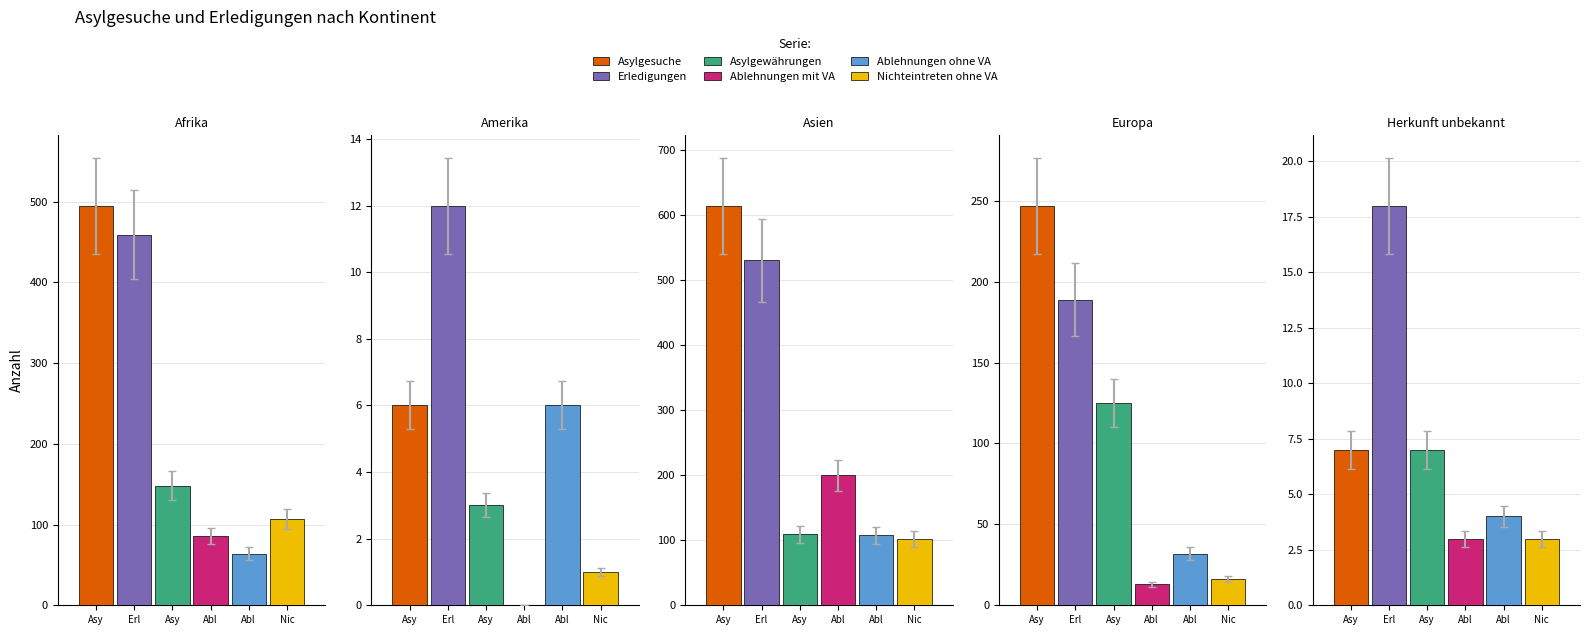

What is the sum of all Asylgewährungen values?

392